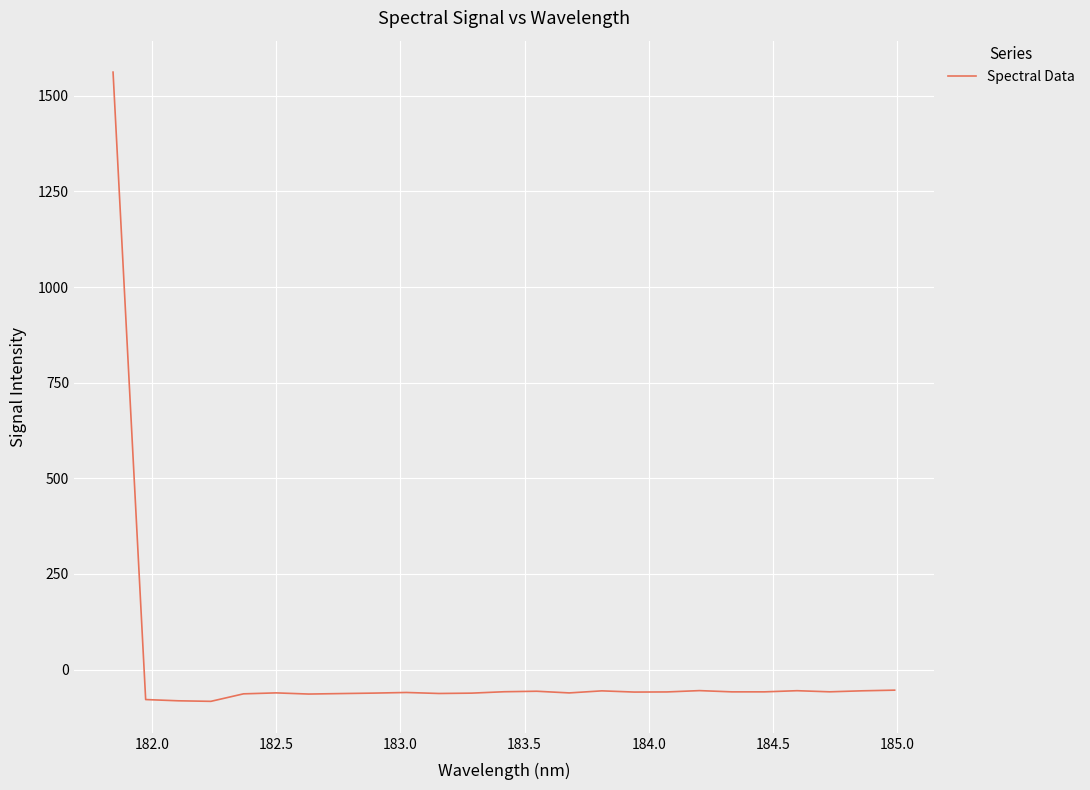

How many distinct data groups are displayed?

1